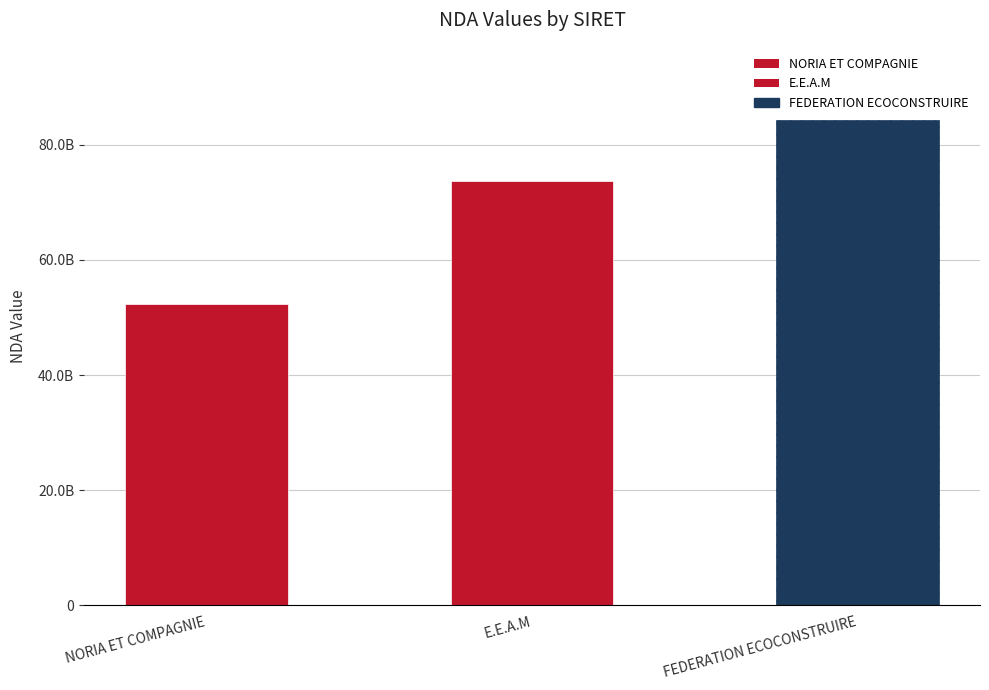

What is the minimum value shown in the chart?

52440528144